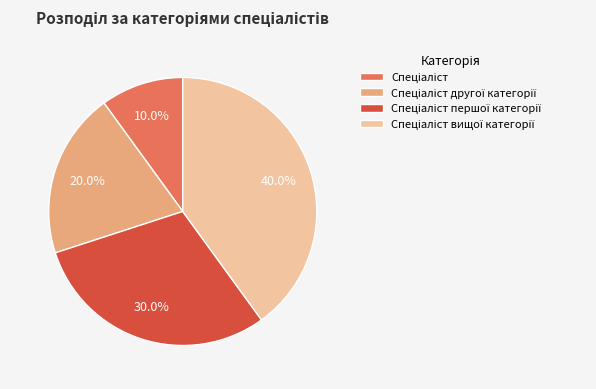

Is there a majority slice in this chart?

No